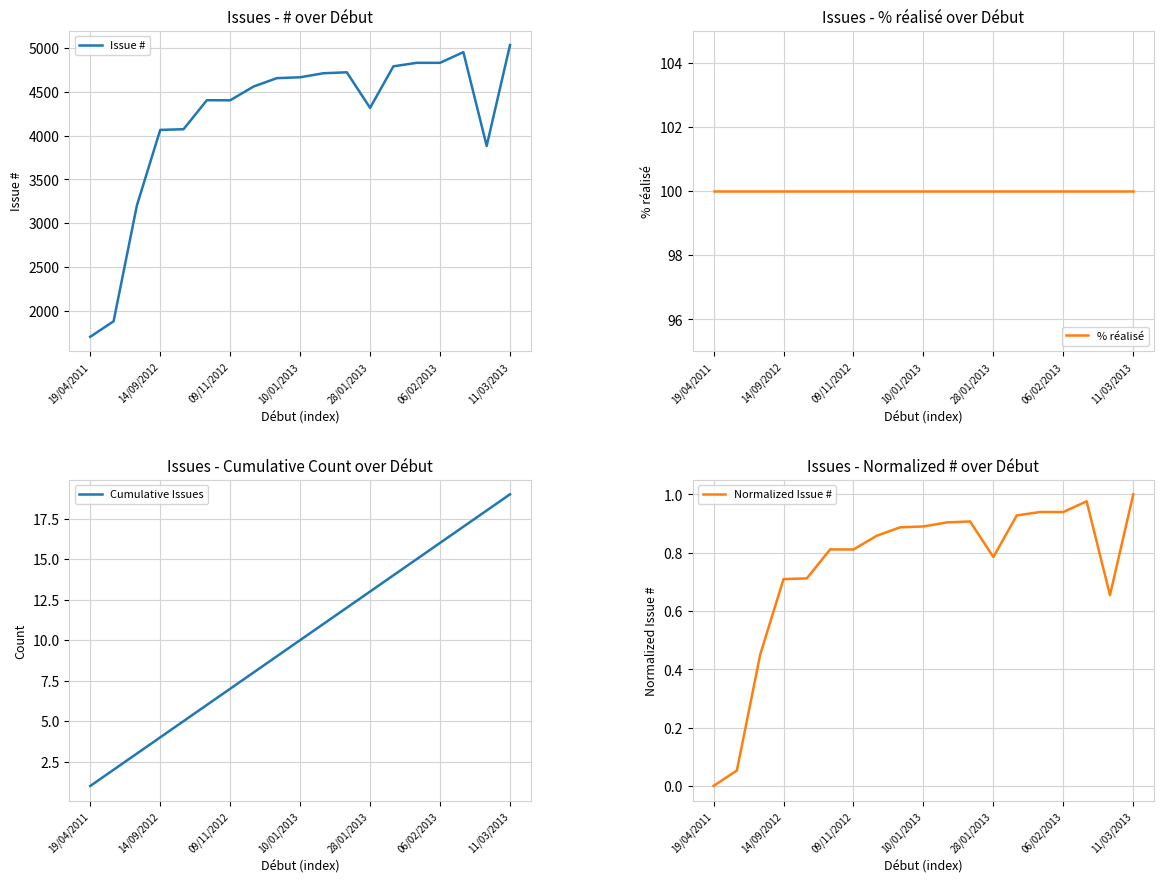

How many data points does each series have?

19